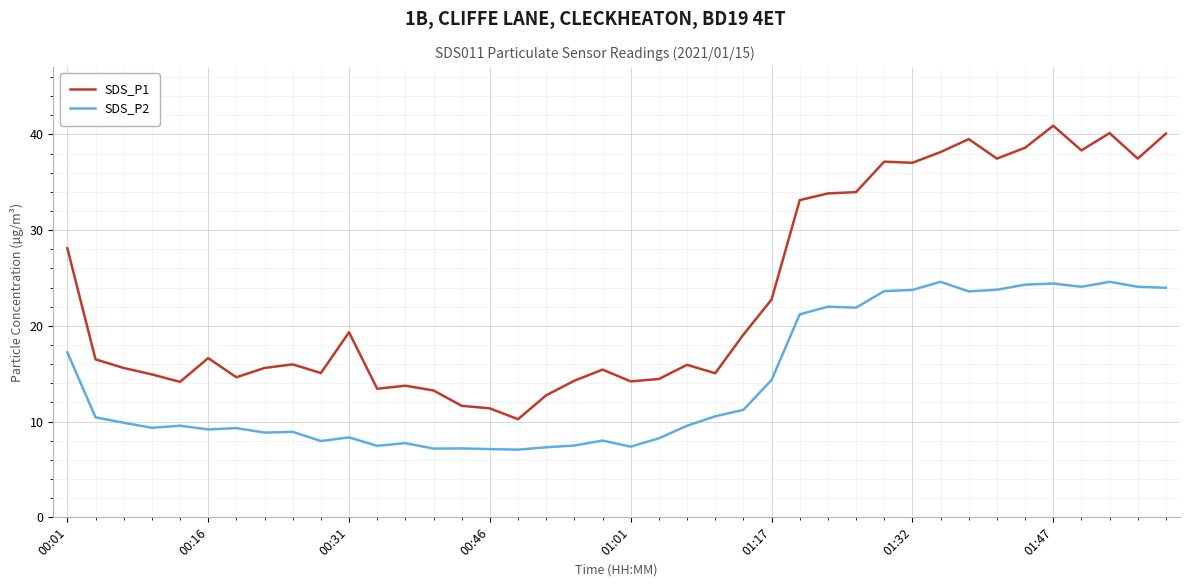

List the series in order of their peak value, highest first.

SDS_P1, SDS_P2